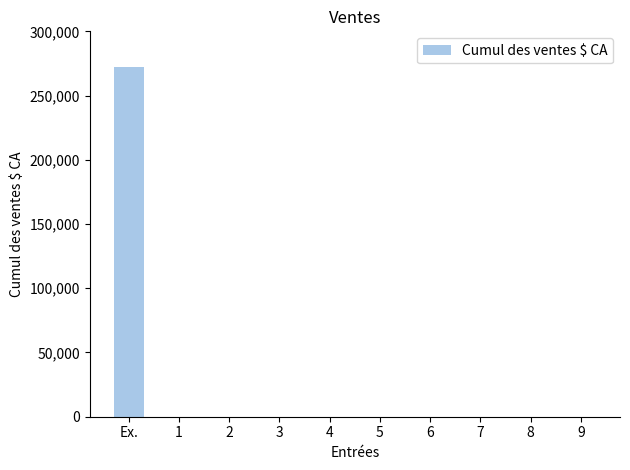

Count the number of data series in this chart.

1